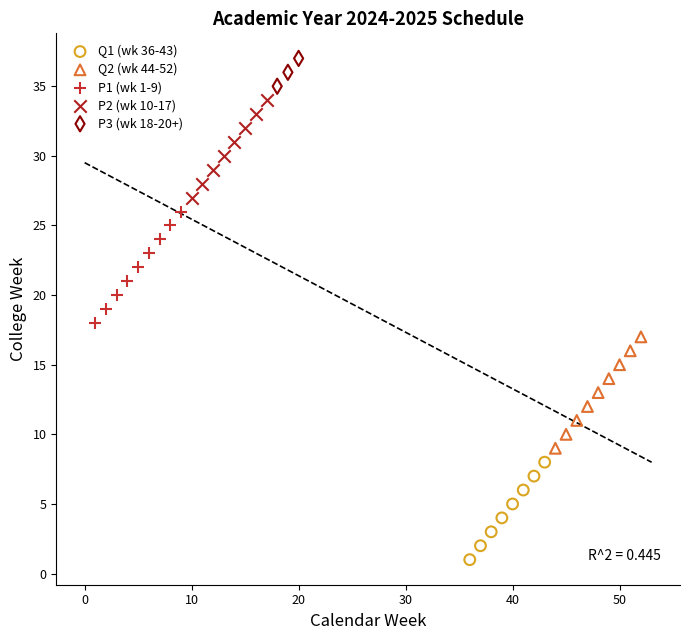

Which series reaches the maximum Y coordinate?

P3 (wk 18-20+)